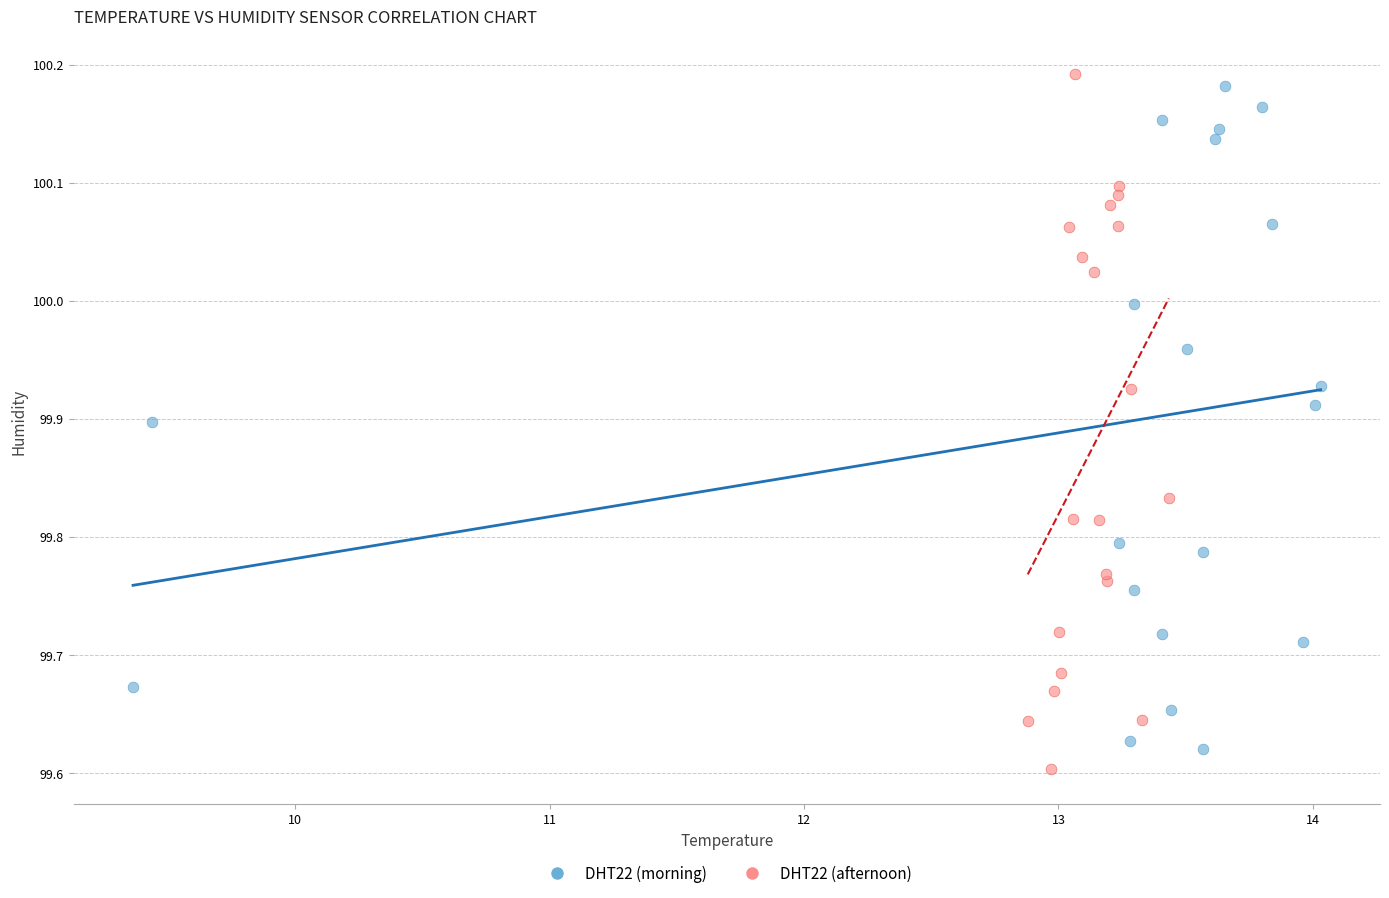

Which series contains the highest Y value?

DHT22 (afternoon)